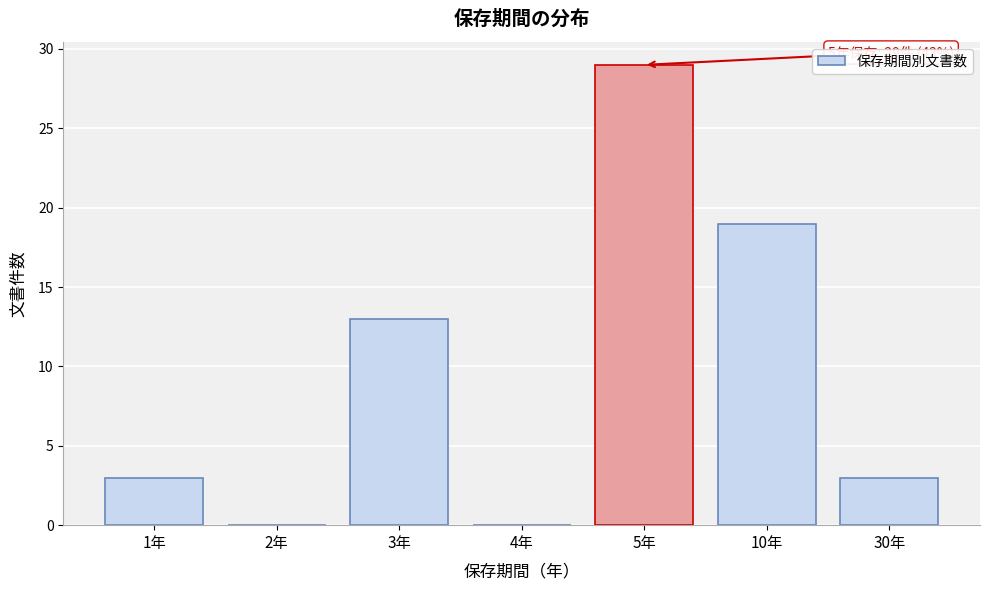

Reading left to right, extract all data points from this chart.

1年=3	2年=0	3年=13	4年=0	5年=29	10年=19	30年=3